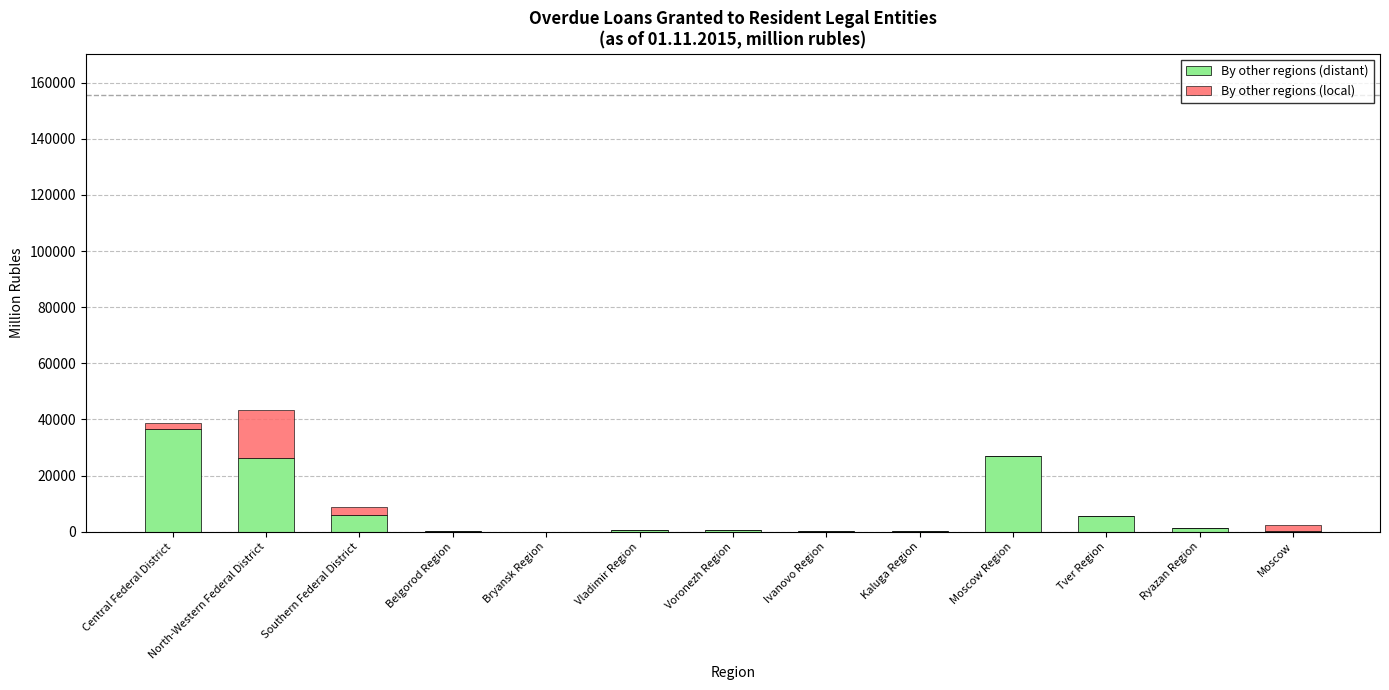

The value of By other regions (distant) at Southern Federal District is 5811. True or false?

True